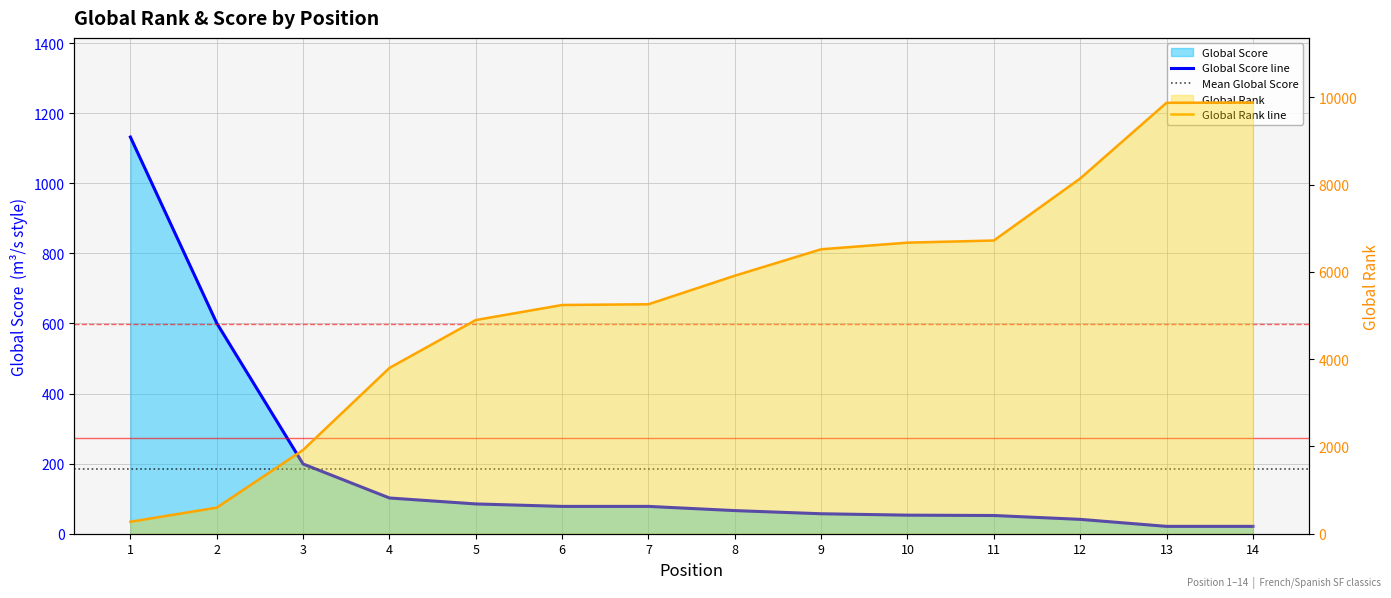

How many intersections are there between Global Score and Global Rank?

1